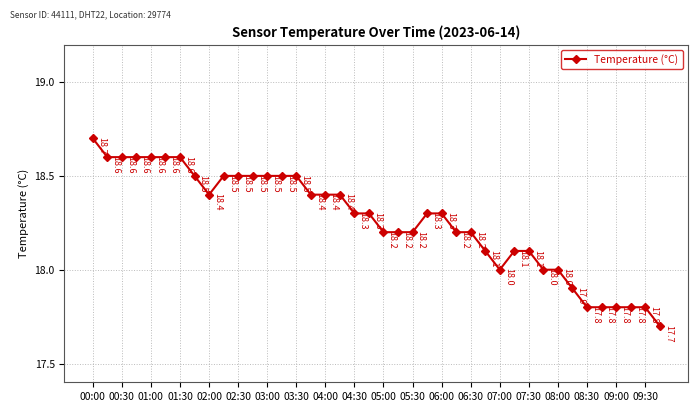

What is the difference between the maximum and minimum values?

1.0